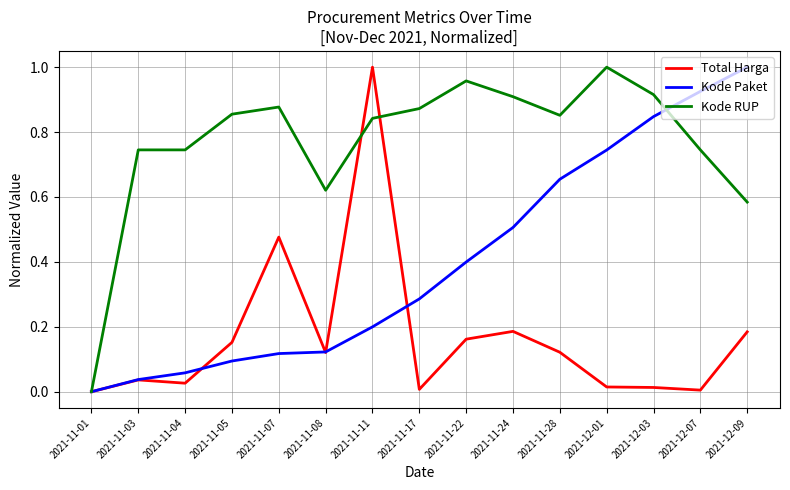

What position from the right is 2021-11-01?

15